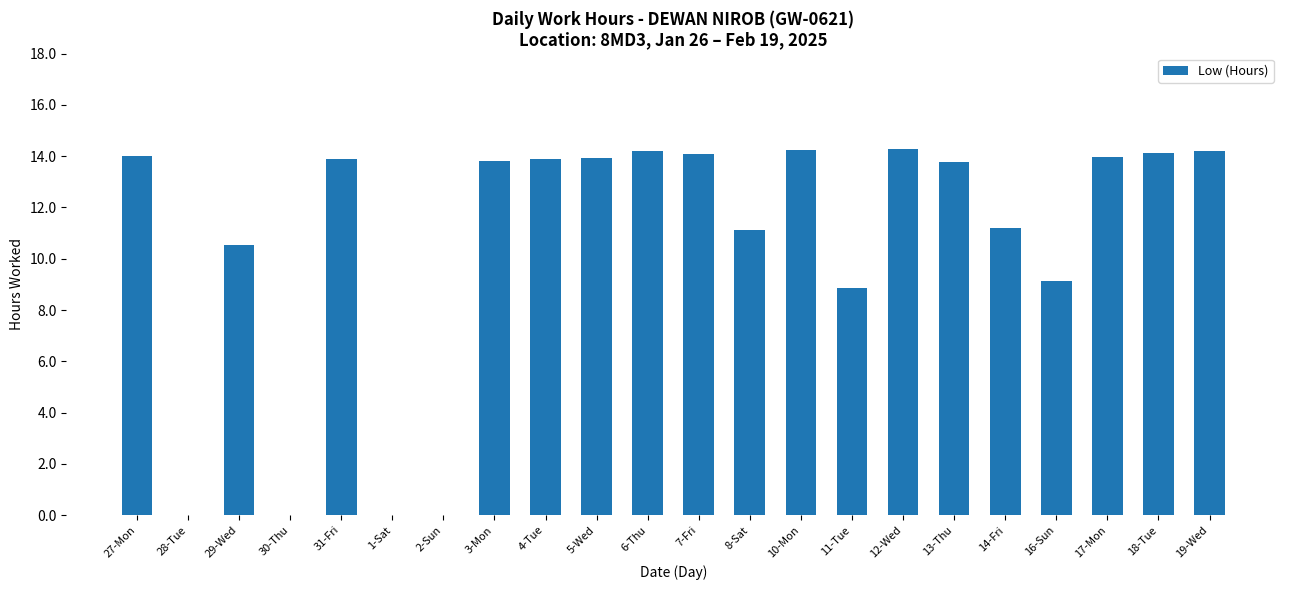

At which label is the value closest to 7?

11-Tue